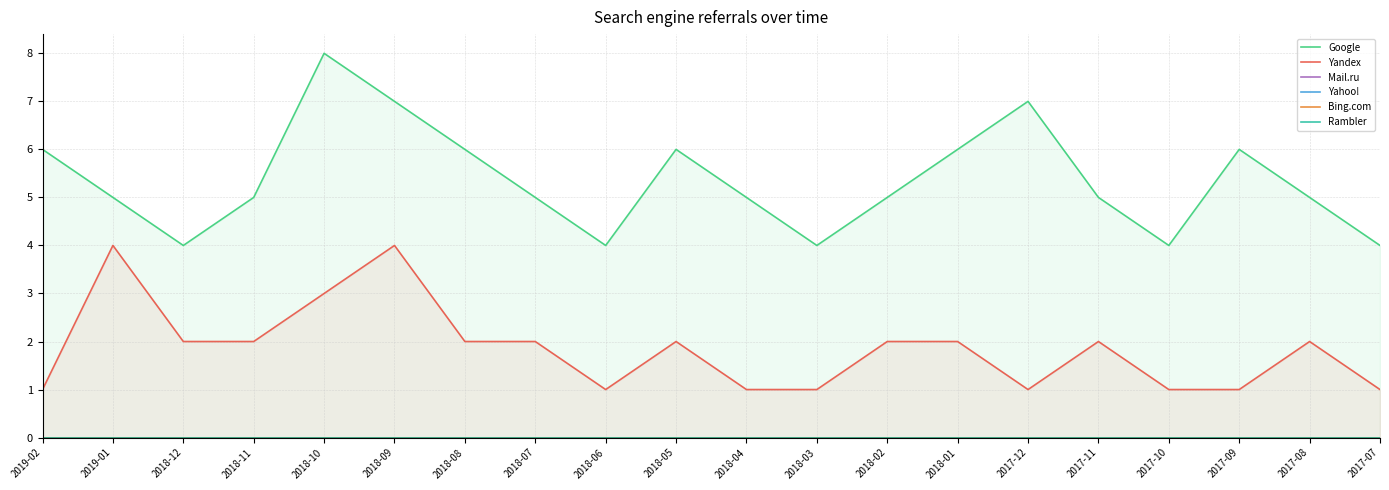

Rank the series at 2017-07 from lowest to highest value.

Mail.ru, Yahoo!, Bing.com, Rambler, Yandex, Google